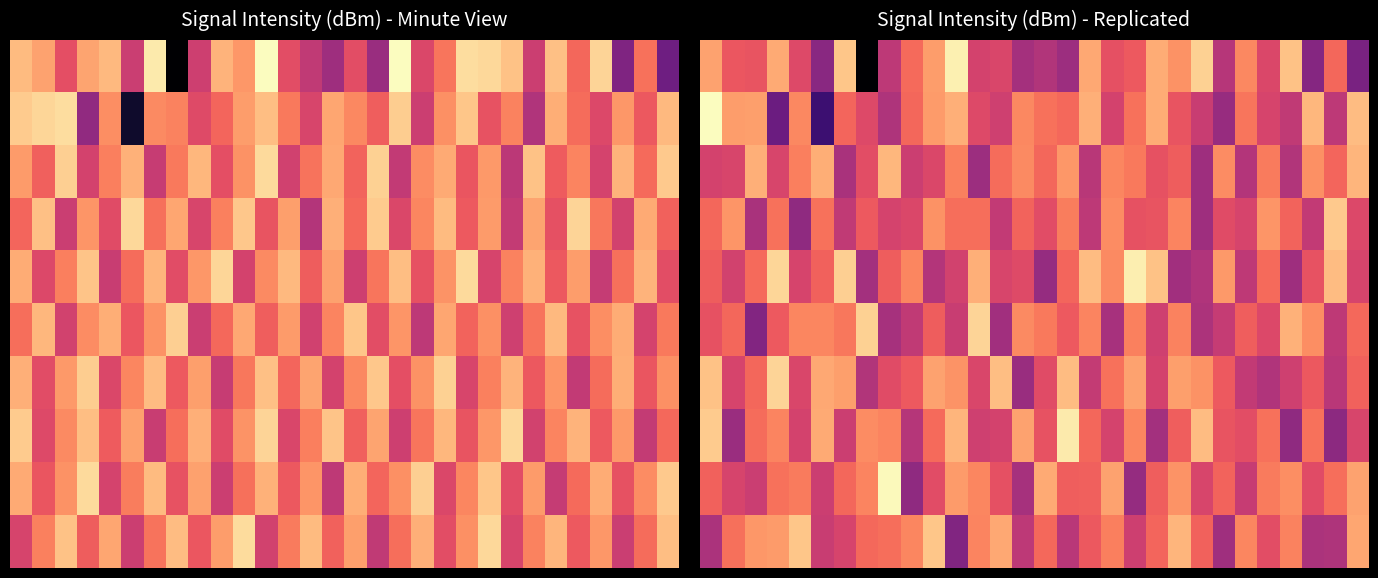

How many data points does each series have?

30